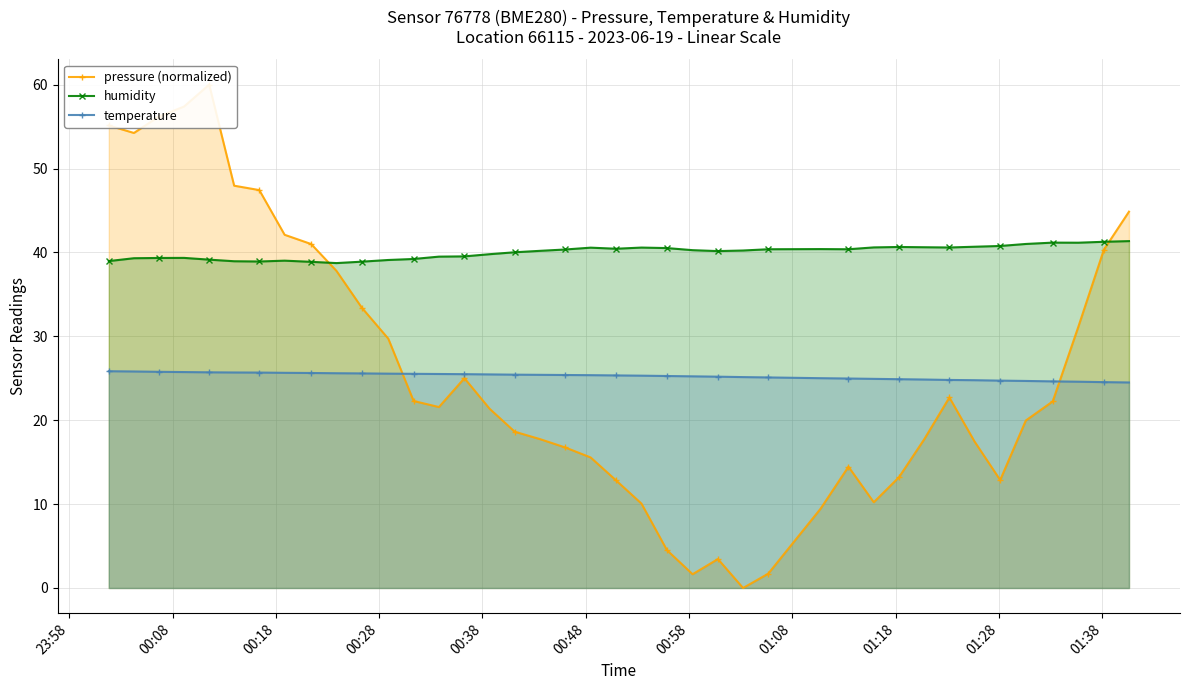

How many lines are shown in the chart?

3